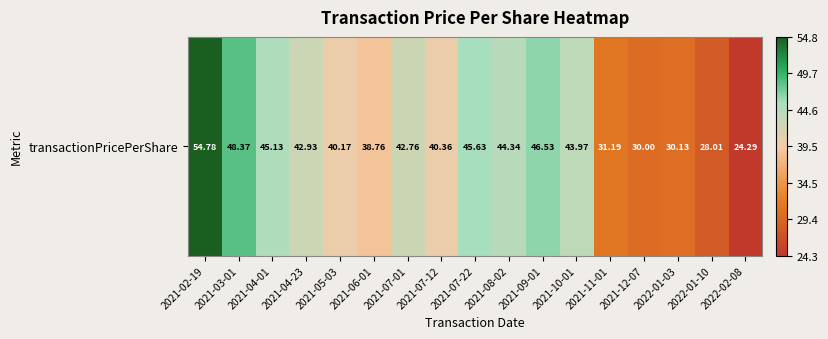

Is it true that the value at 2021-02-19 is 24.9?

False